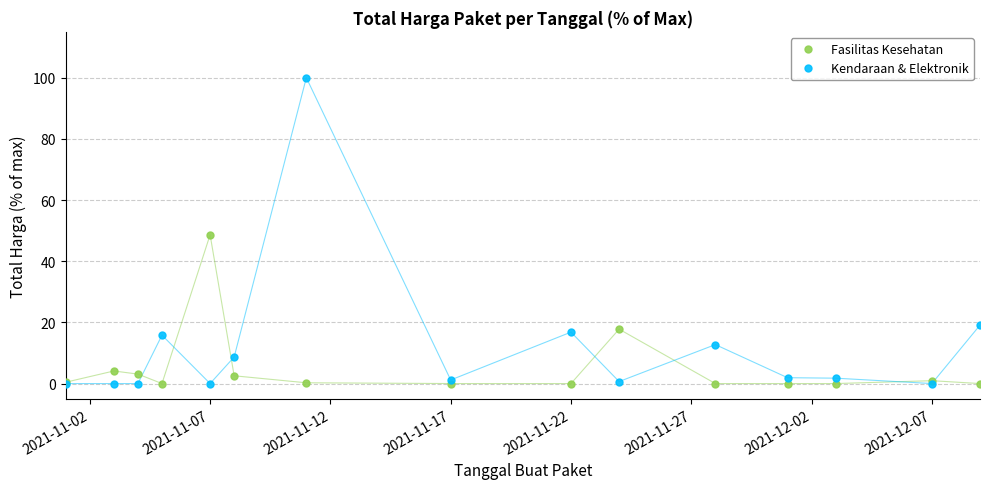

What is the maximum value shown in the chart?

100.0